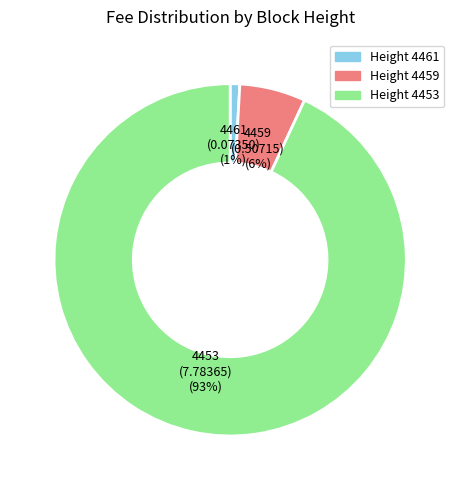

Is there any slice that represents more than half of the pie?

Yes